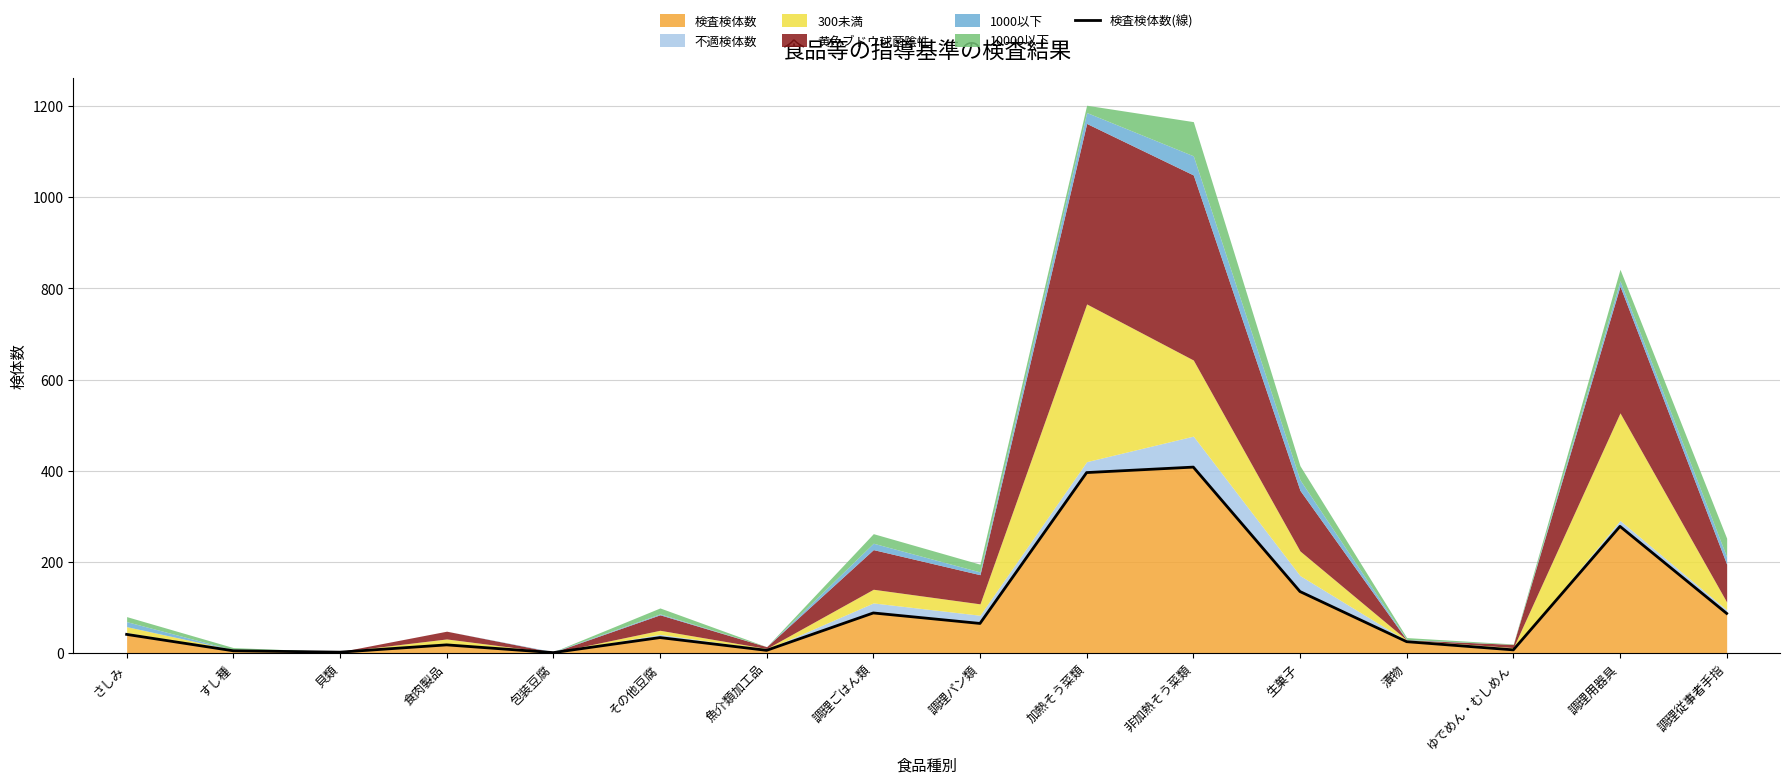

How many data points are above 41?

7